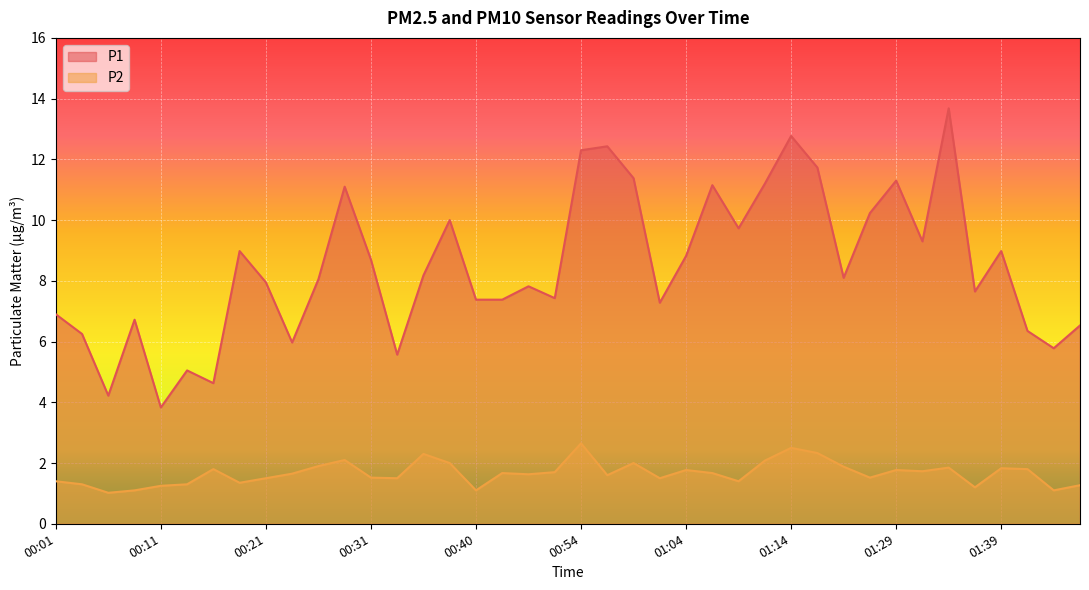

At which category does P1 reach its first local peak?

00:08